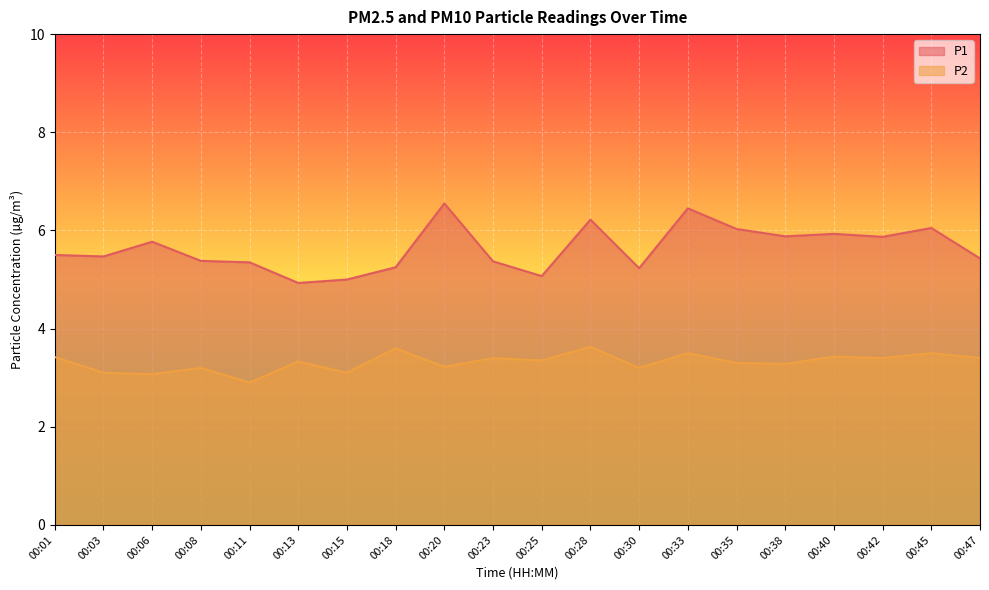

How many categories are shown in the chart?

20